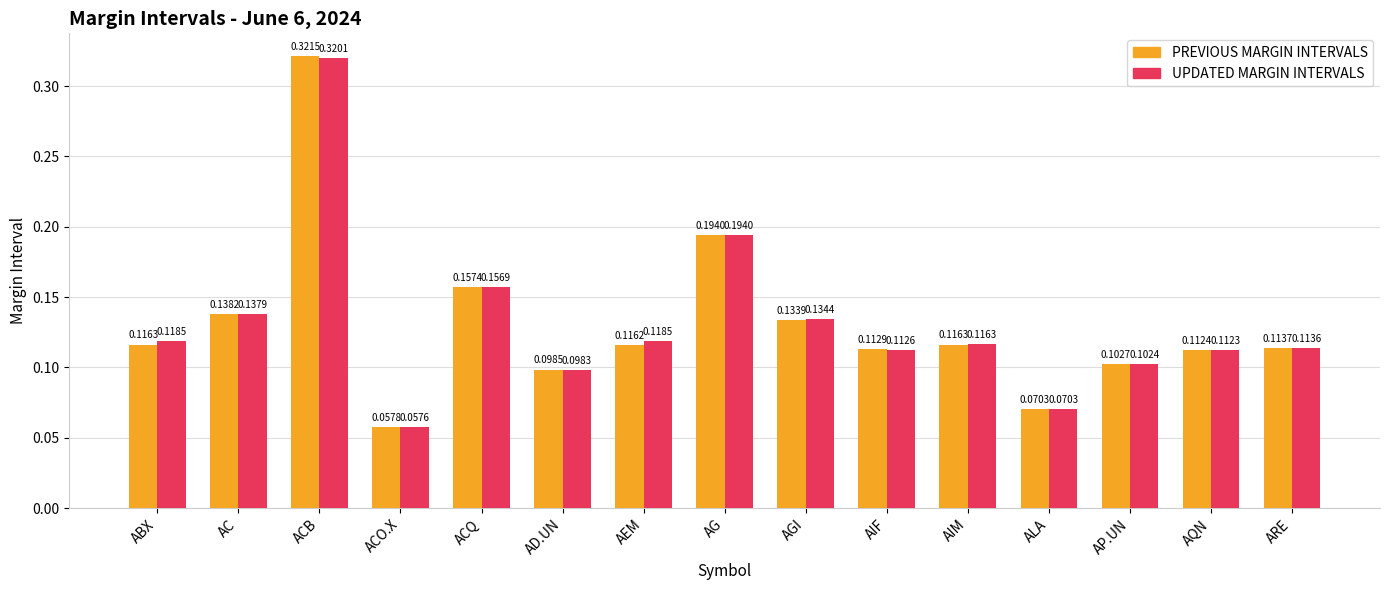

At which category is the sum across all series the highest?

ACB